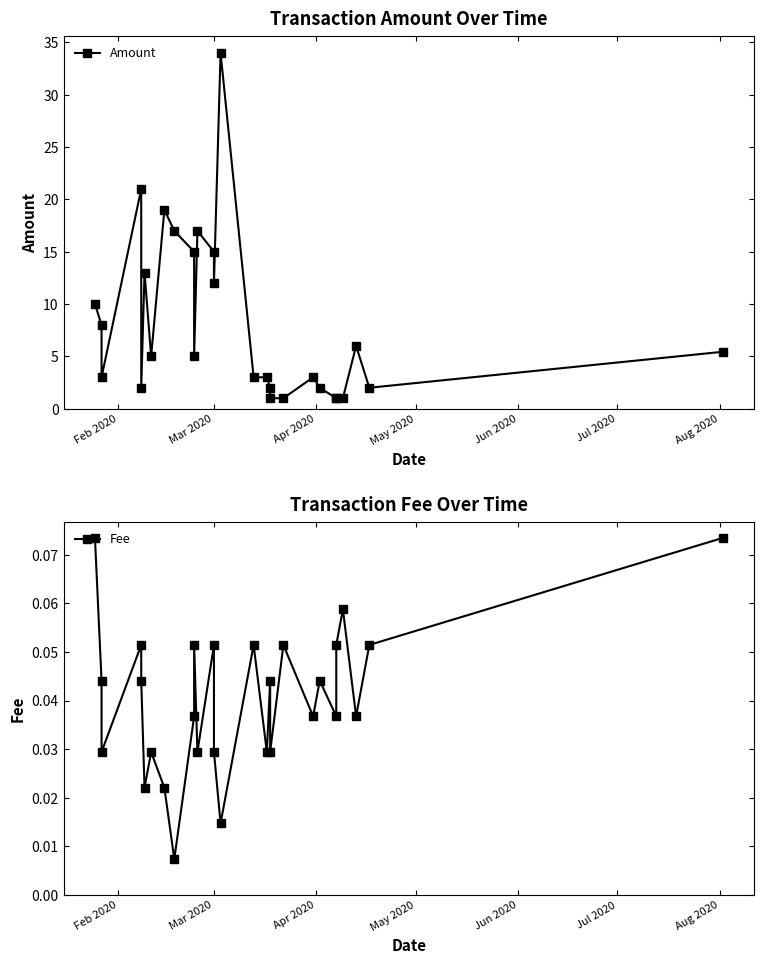

What is the total value across all series at May 2020?

21.1